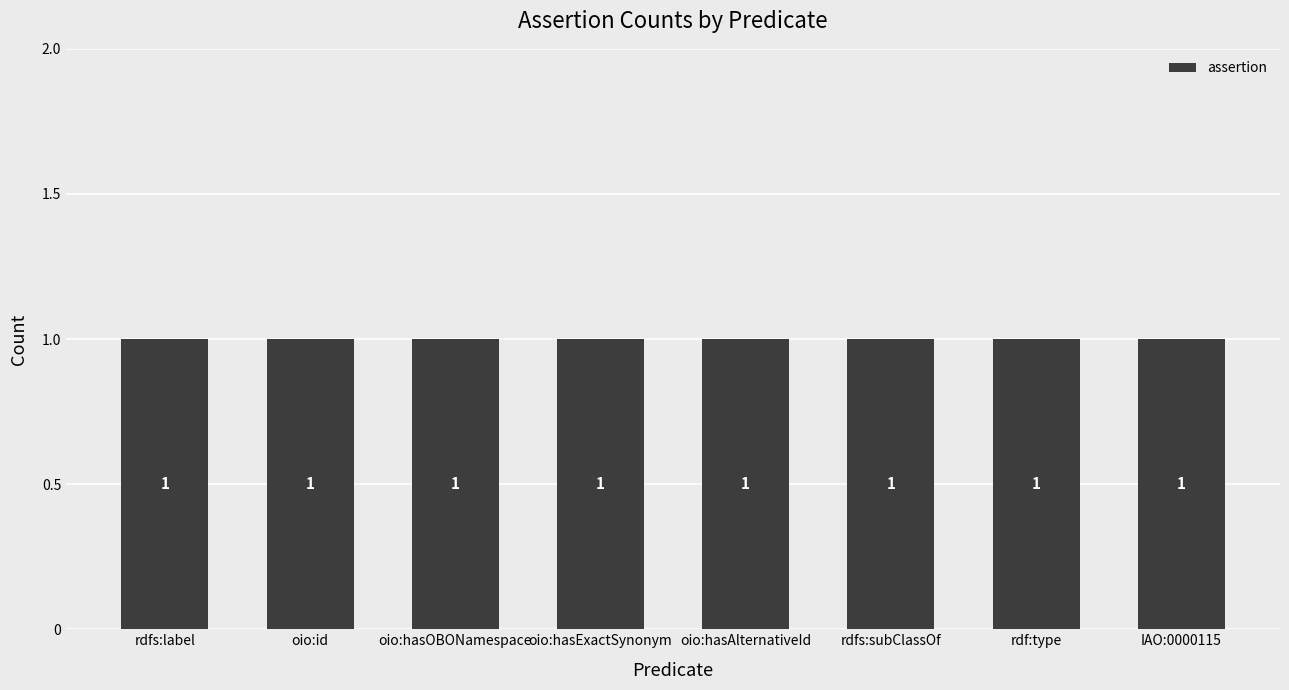

Does the chart contain any negative values?

No